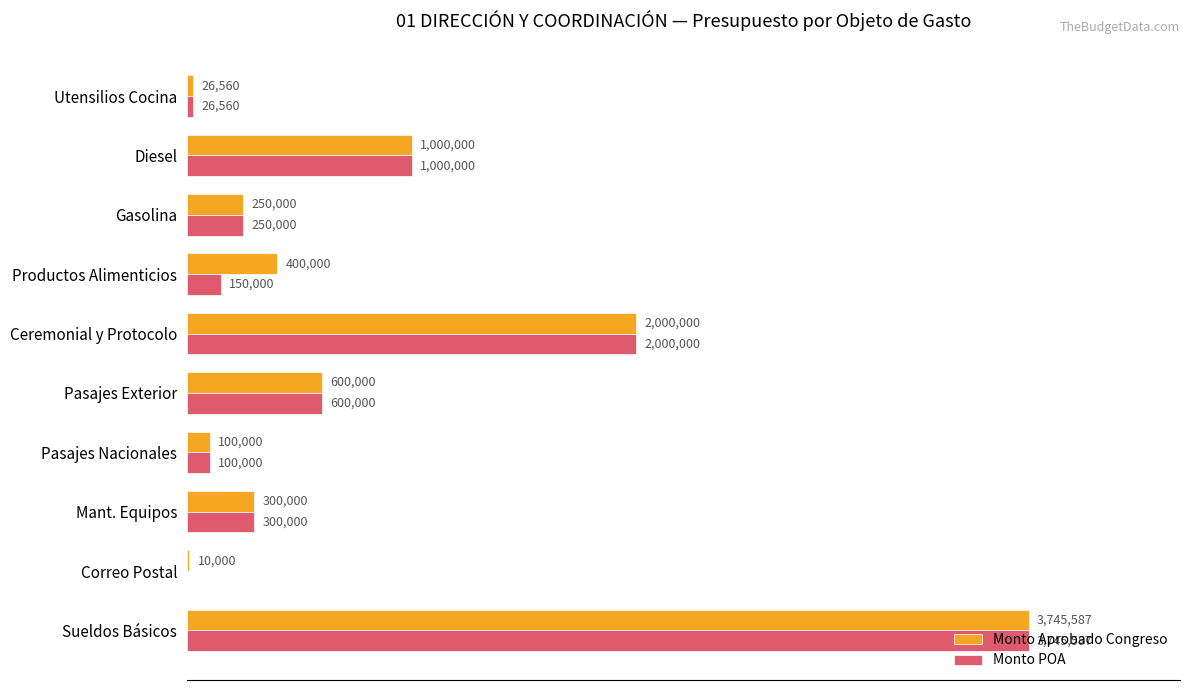

What position from the left is 1.0?

3